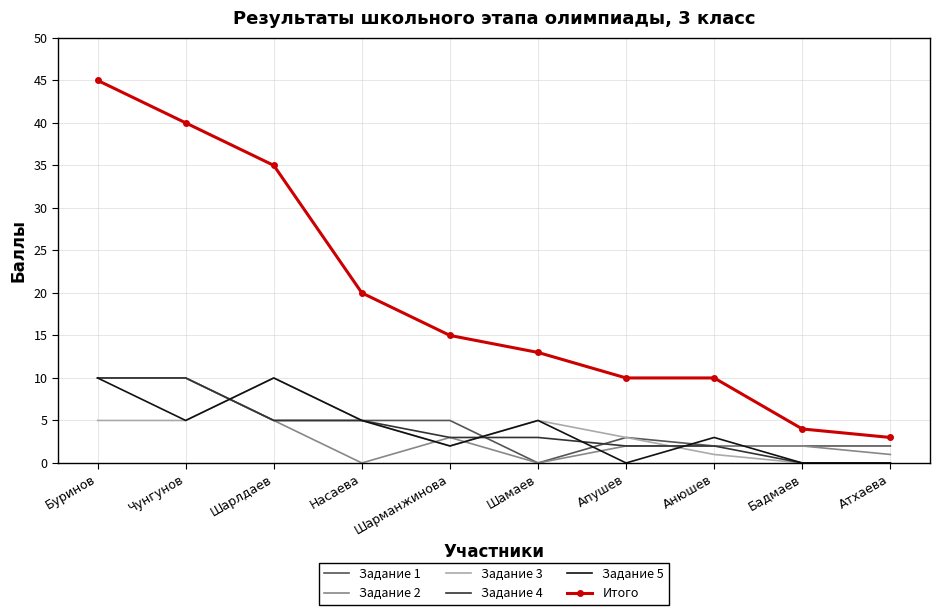

How many values in the Итого series are below 15?

5